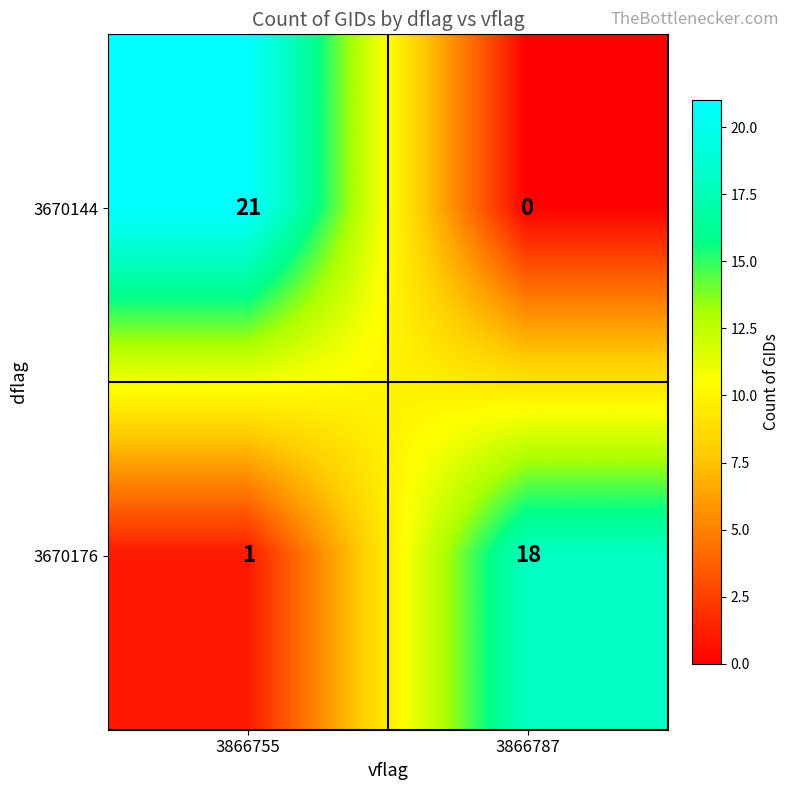

Reading left to right, extract all data points from this chart.

3670144: 3866755=21	3866787=0
3670176: 3866755=1	3866787=18